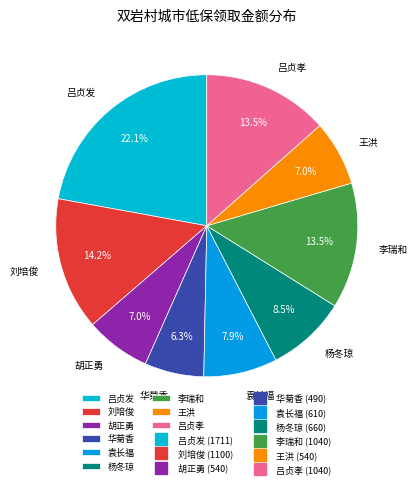

What is the ratio of the value at 王洪 to the value at 杨冬琼?

0.8